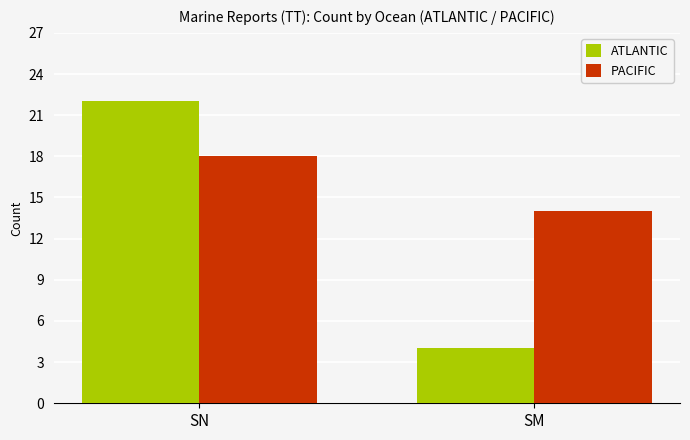

At which category does the chart reach its minimum across all series?

SM